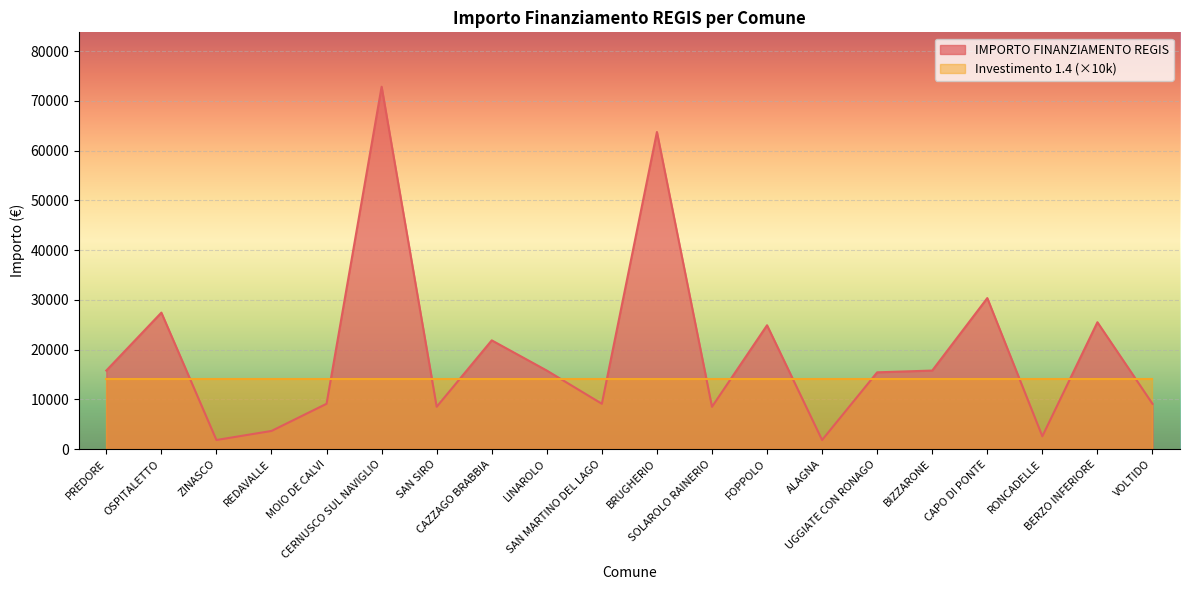

The value at REDAVALLE is 5478. True or false?

False